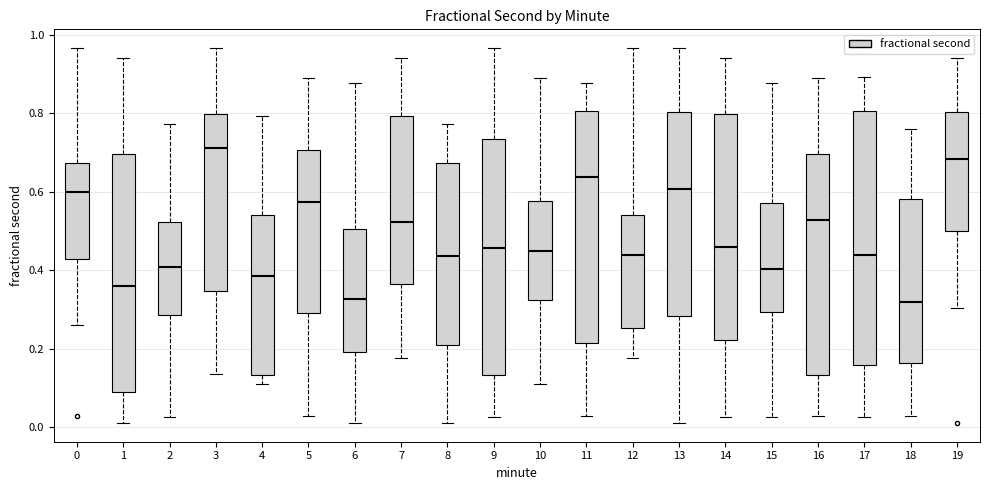

Reading left to right, transcribe this box plot: for each box, give where its median line is, the range the box spans, and where its two whiskers end, as read against the y-axis. The values are not printed on the chart, so give them approximately, as read against the axis.

0: median 0.60, box 0.42 to 0.68, whiskers 0.26 to 0.96
1: median 0.36, box 0.10 to 0.70, whiskers 0.02 to 0.94
2: median 0.40, box 0.28 to 0.52, whiskers 0.02 to 0.78
3: median 0.72, box 0.34 to 0.80, whiskers 0.14 to 0.96
4: median 0.38, box 0.14 to 0.54, whiskers 0.12 to 0.80
5: median 0.58, box 0.30 to 0.70, whiskers 0.02 to 0.90
6: median 0.32, box 0.20 to 0.50, whiskers 0.02 to 0.88
7: median 0.52, box 0.36 to 0.80, whiskers 0.18 to 0.94
8: median 0.44, box 0.20 to 0.68, whiskers 0.02 to 0.78
9: median 0.46, box 0.14 to 0.74, whiskers 0.02 to 0.96
10: median 0.44, box 0.32 to 0.58, whiskers 0.12 to 0.90
11: median 0.64, box 0.22 to 0.80, whiskers 0.02 to 0.88
12: median 0.44, box 0.26 to 0.54, whiskers 0.18 to 0.96
13: median 0.60, box 0.28 to 0.80, whiskers 0.02 to 0.96
14: median 0.46, box 0.22 to 0.80, whiskers 0.02 to 0.94
15: median 0.40, box 0.30 to 0.58, whiskers 0.02 to 0.88
16: median 0.52, box 0.14 to 0.70, whiskers 0.02 to 0.90
17: median 0.44, box 0.16 to 0.80, whiskers 0.02 to 0.90
18: median 0.32, box 0.16 to 0.58, whiskers 0.02 to 0.76
19: median 0.68, box 0.50 to 0.80, whiskers 0.30 to 0.94